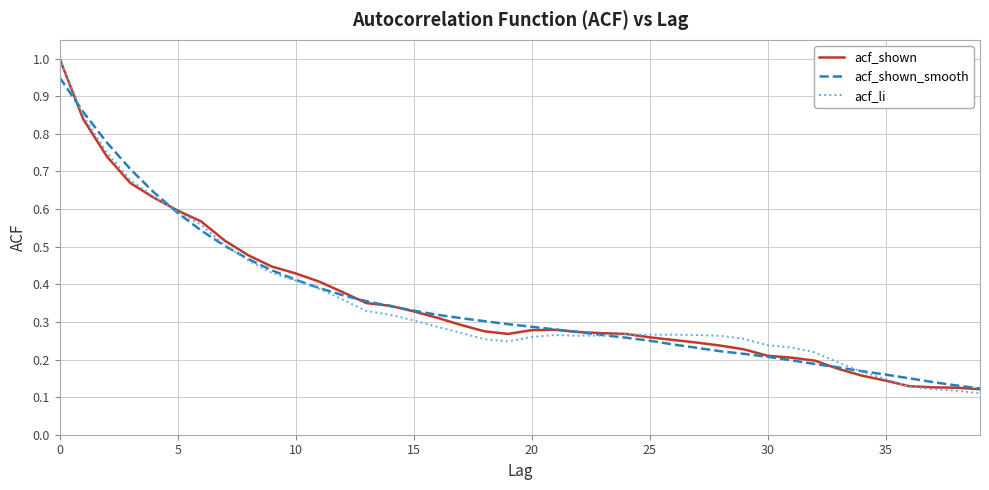

What is the highest value of the acf_li series?

1.0